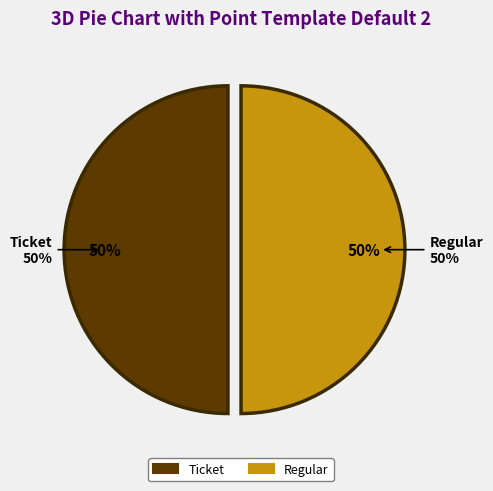

Count the number of slices in the pie.

2